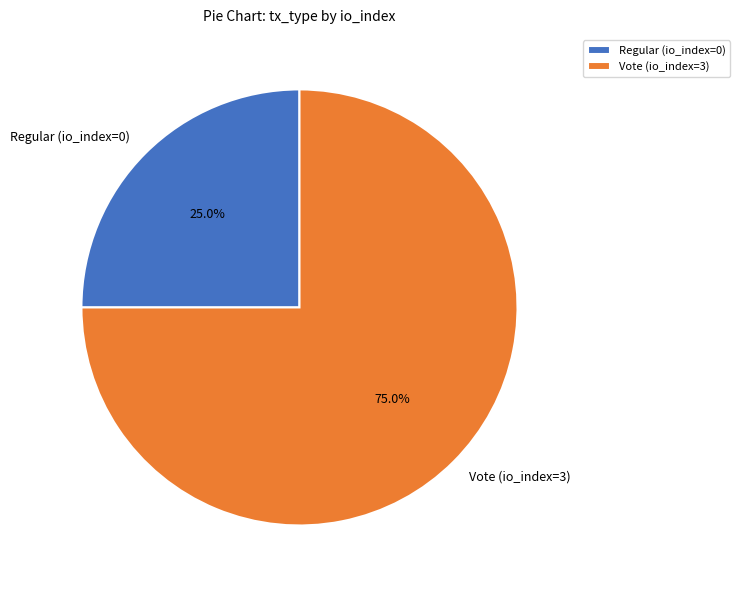

Is it true that Regular (io_index=0) is 25% of the pie?

True